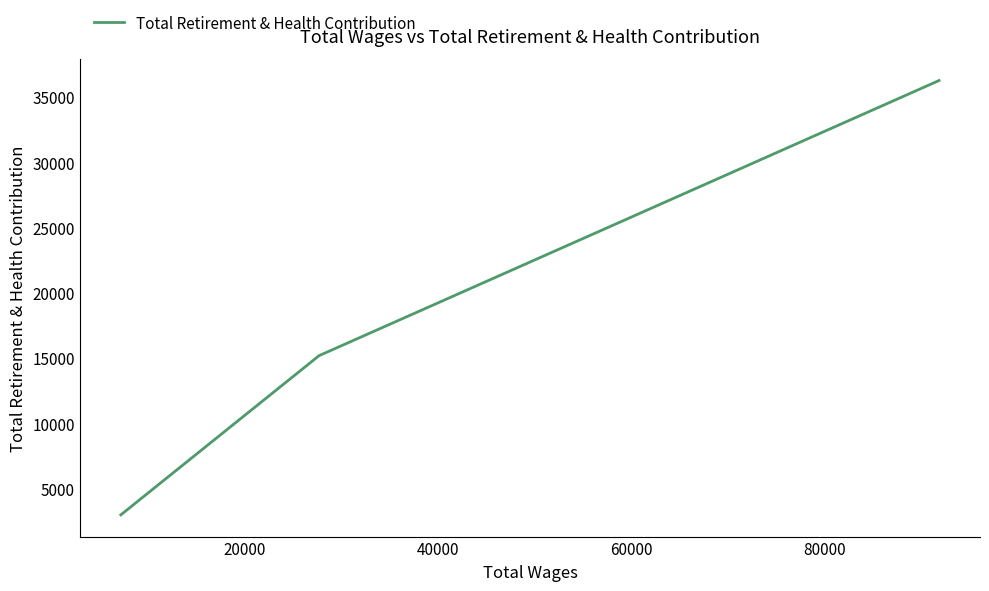

What is the value of the 2nd point from the left?

15179